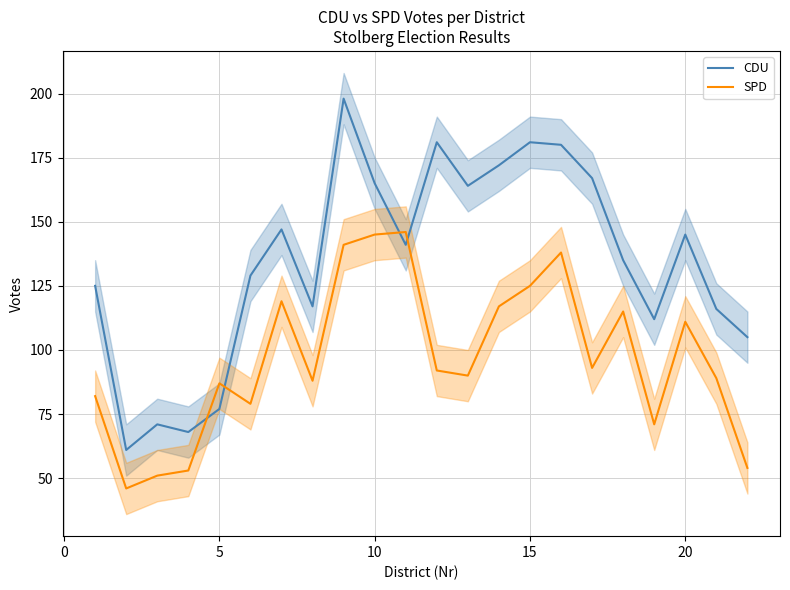

Which series ends up on top after the final intersection of SPD and CDU?

CDU